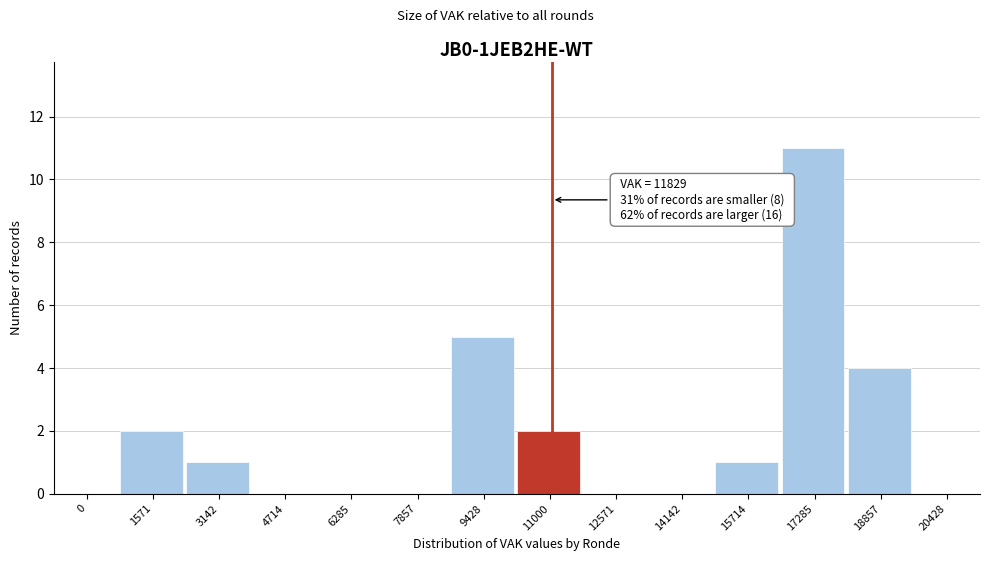

Reading right to left, list all the values displayed in this chart.

20428=0	18857=4	17285=11	15714=1	14142=0	12571=0	11000=2	9428=5	7857=0	6285=0	4714=0	3142=1	1571=2	0=0